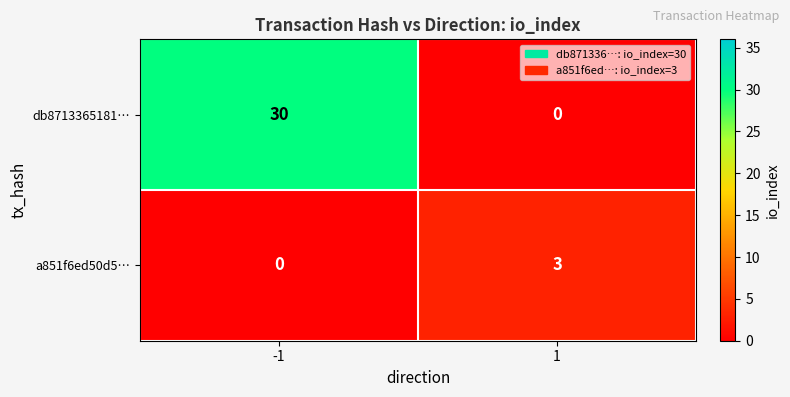

What is the spread (max minus min) of values at 1?

3